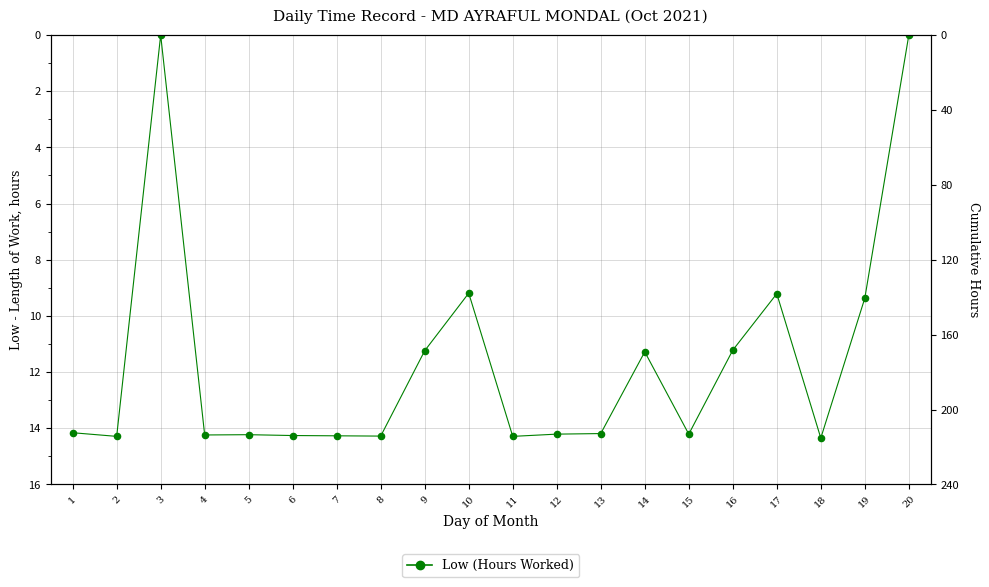

Between 8 and 12, which is larger?

8